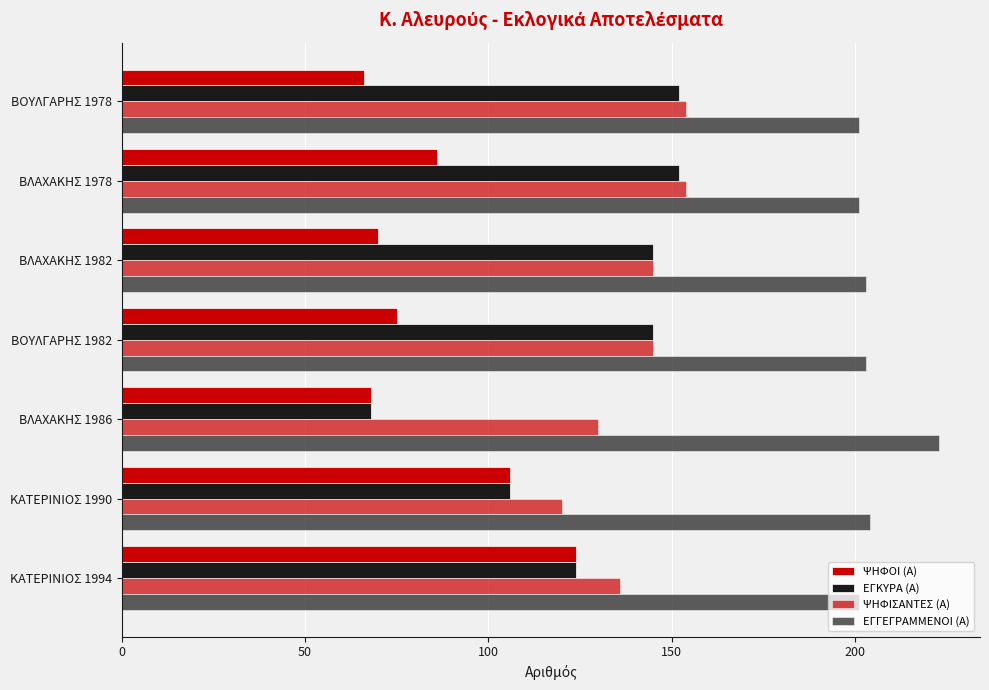

Which series has the widest spread of values?

ΕΓΚΥΡΑ (Α)